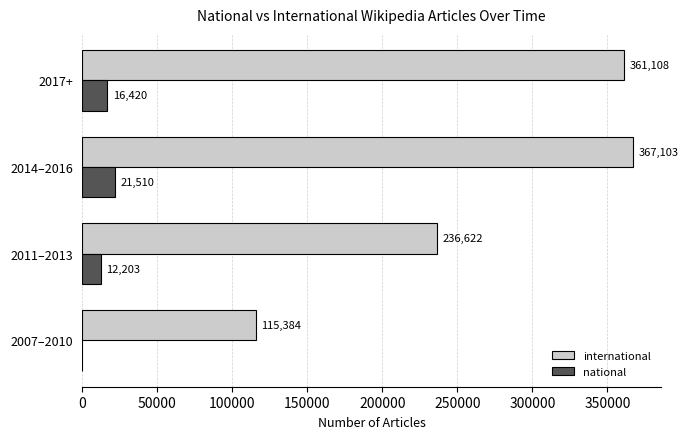

How many data points does each series have?

4